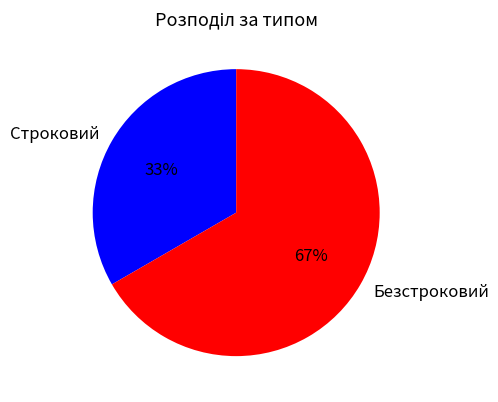

Between Строковий and Безстроковий, which is larger?

Безстроковий